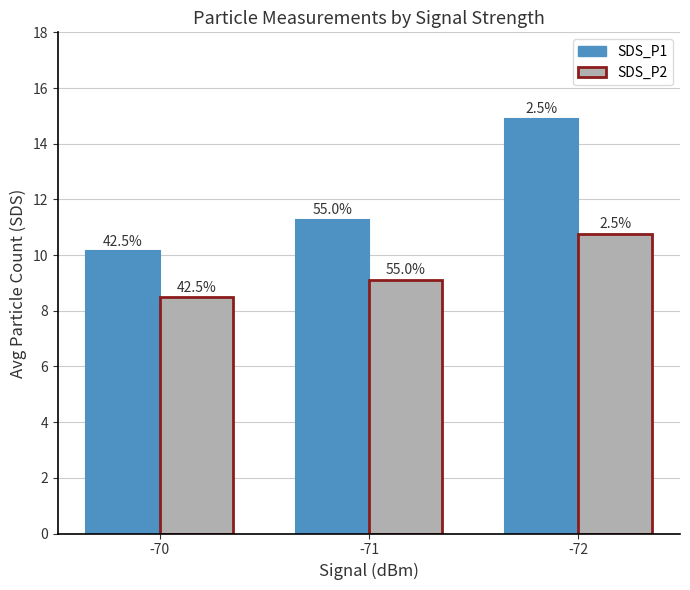

What is the difference between the highest and lowest values at -70?

1.6